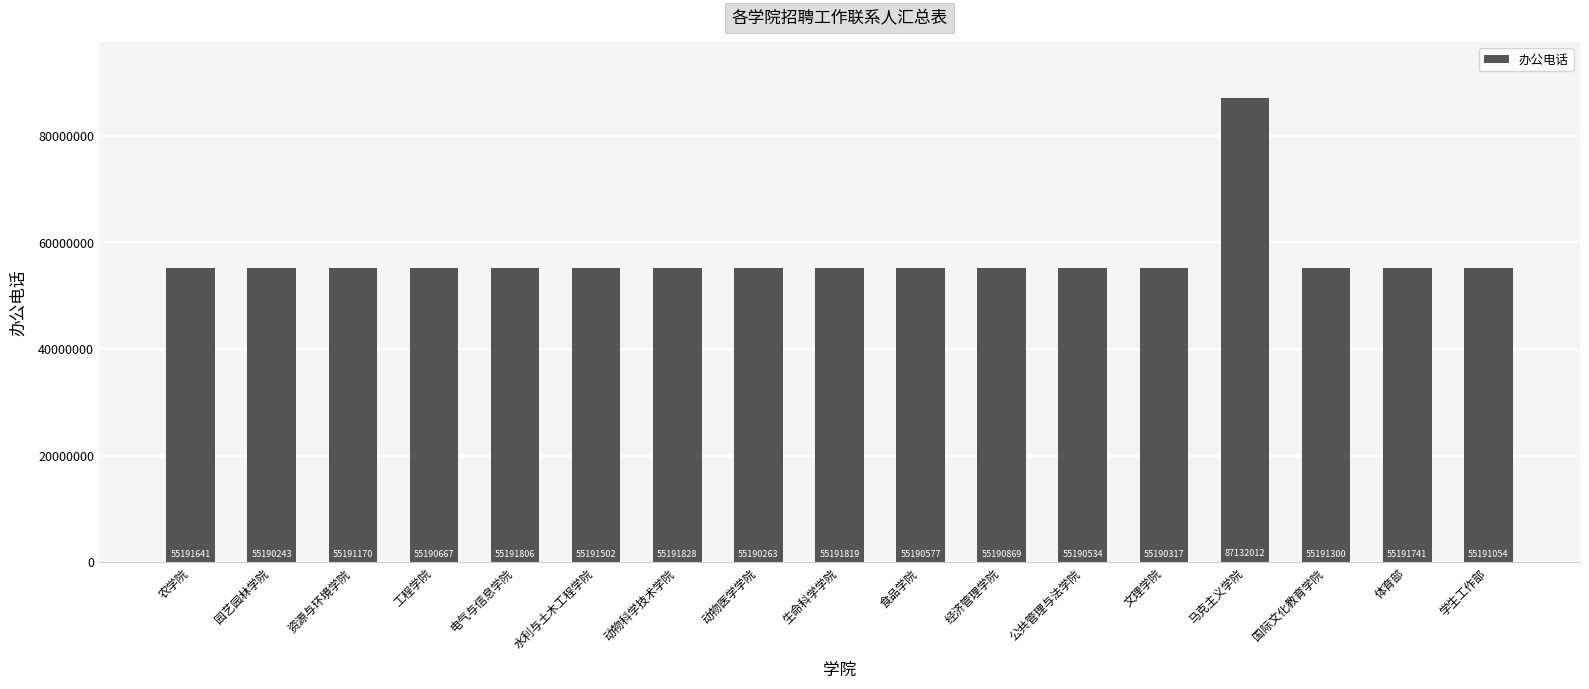

What is the sum of the values at 经济管理学院 and 园艺园林学院?

110381112